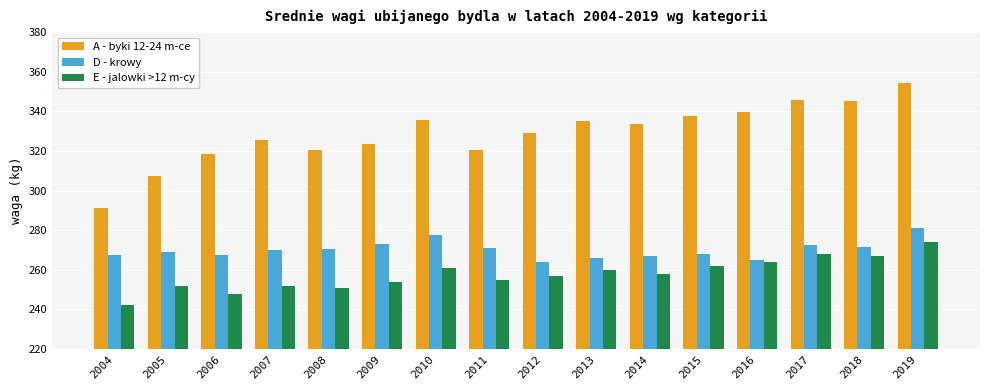

Which label corresponds to the smallest value in the chart?

2004